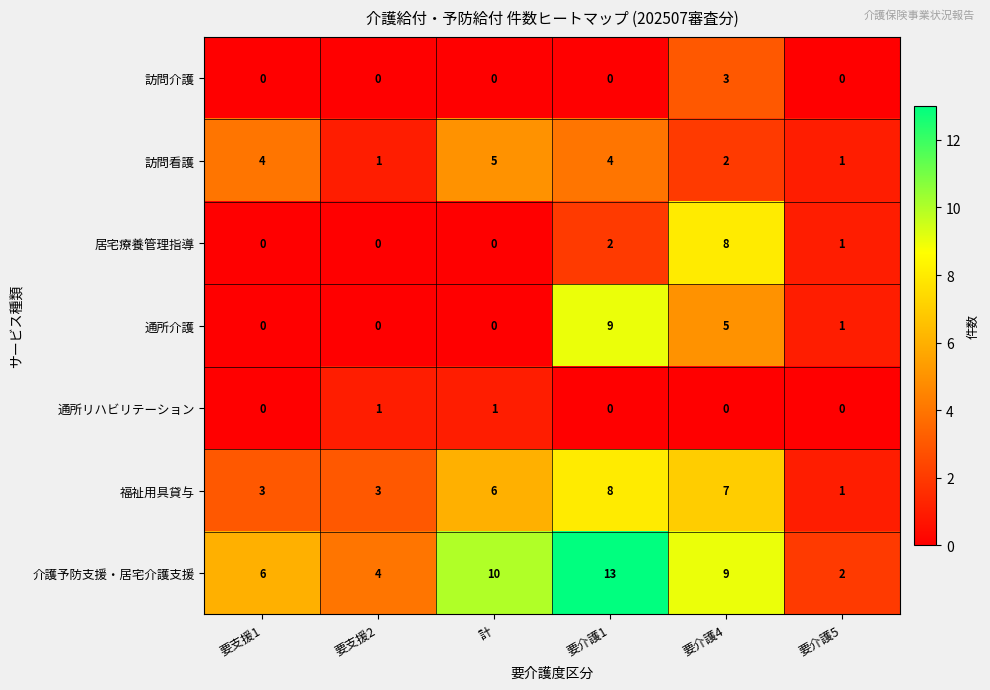

Is it true that 福祉用具貸与 equals 4 at 要支援2?

False